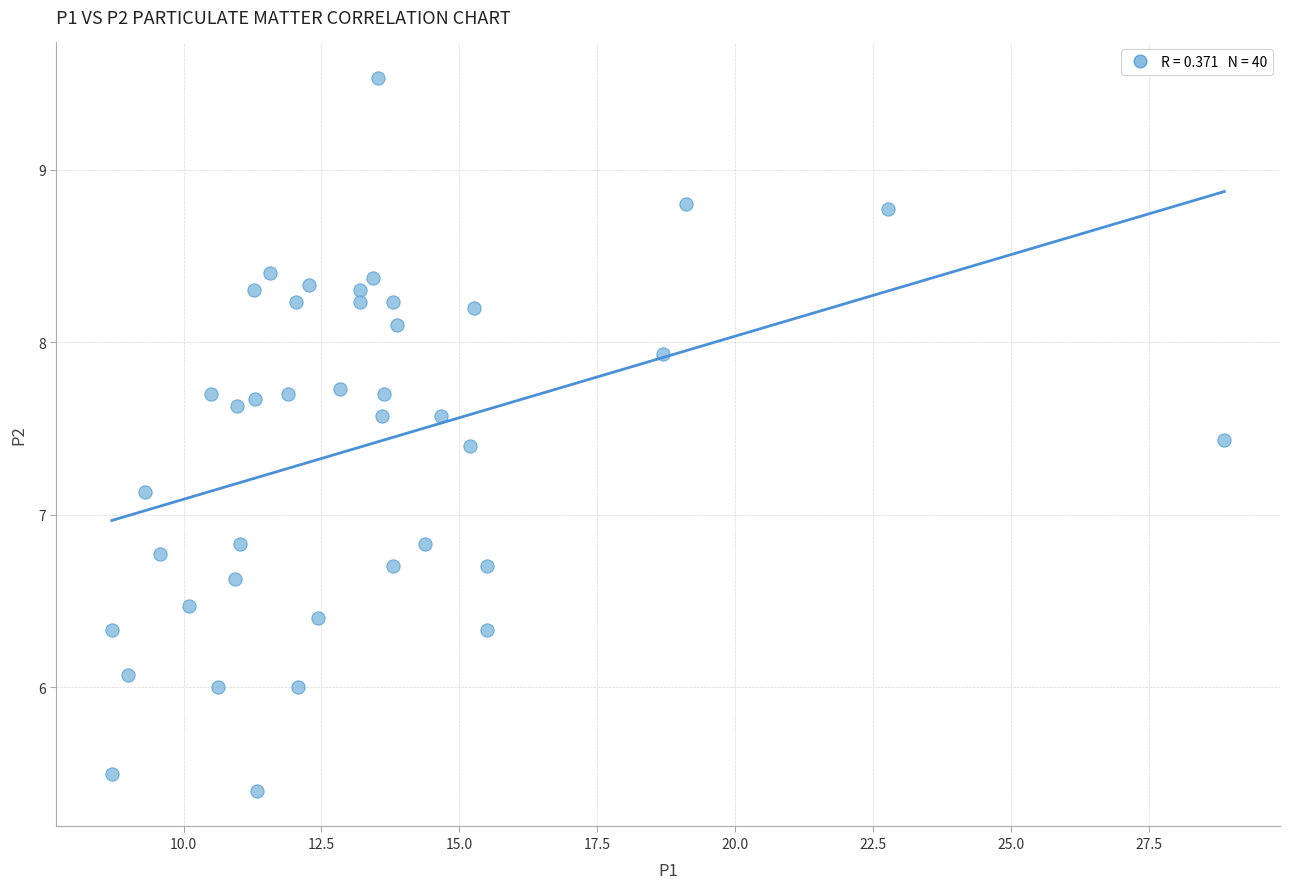

What is the range of X values (max minus min)?

20.2